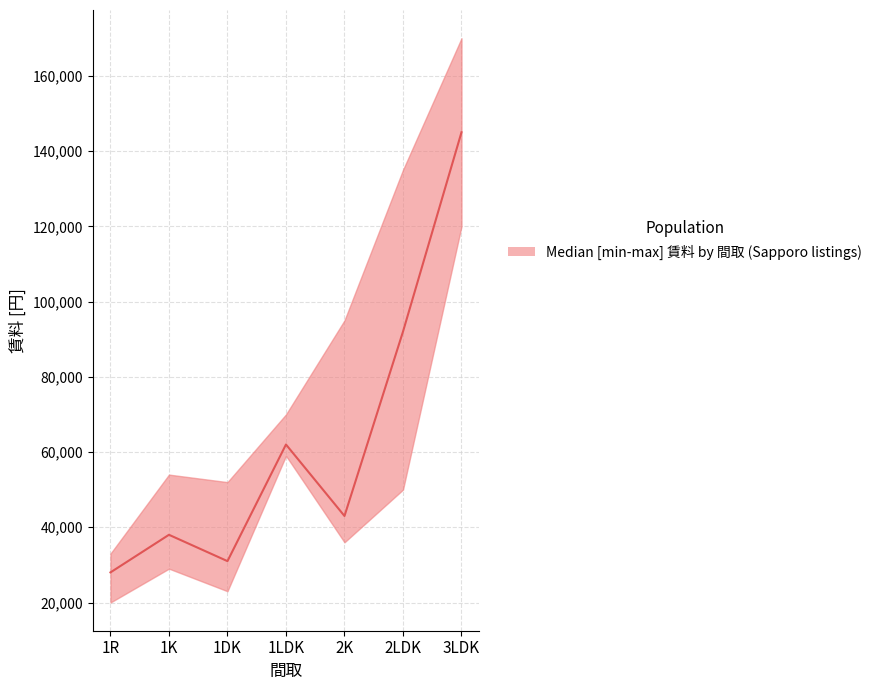

What is the sum of all values?

439000